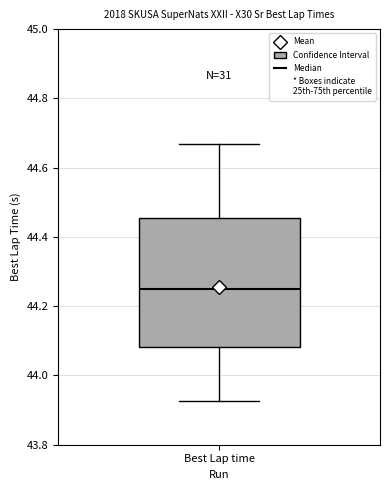

Read this box plot against the y-axis: the position of the median line, the range covered by the box, and the ends of both whiskers. The values are not printed on the chart, so give them approximately, as read against the axis.

median 44.24, box 44.08 to 44.46, whiskers 43.92 to 44.66